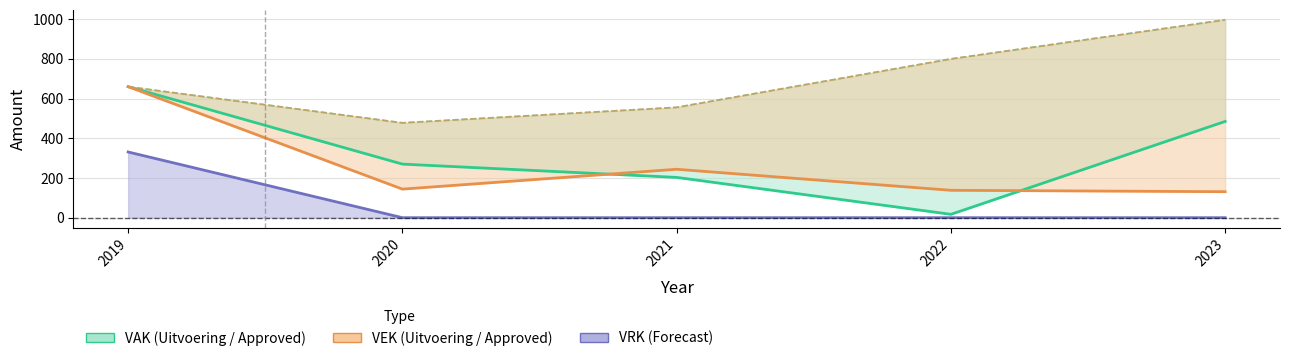

Which series has the largest total across all categories?

VAK approved